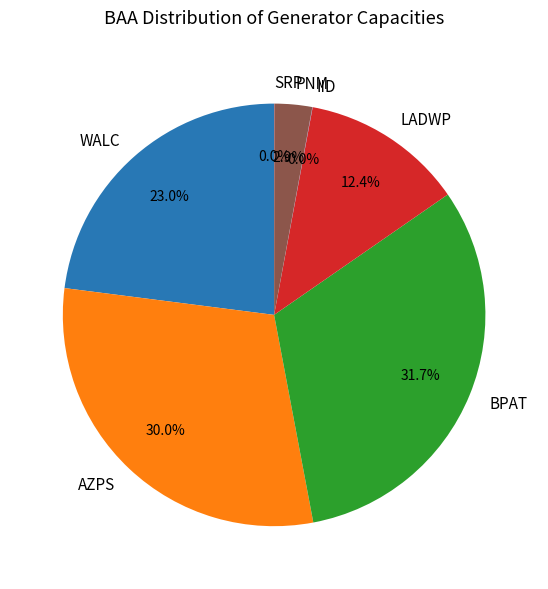

What is the largest slice in the pie chart?

BPAT